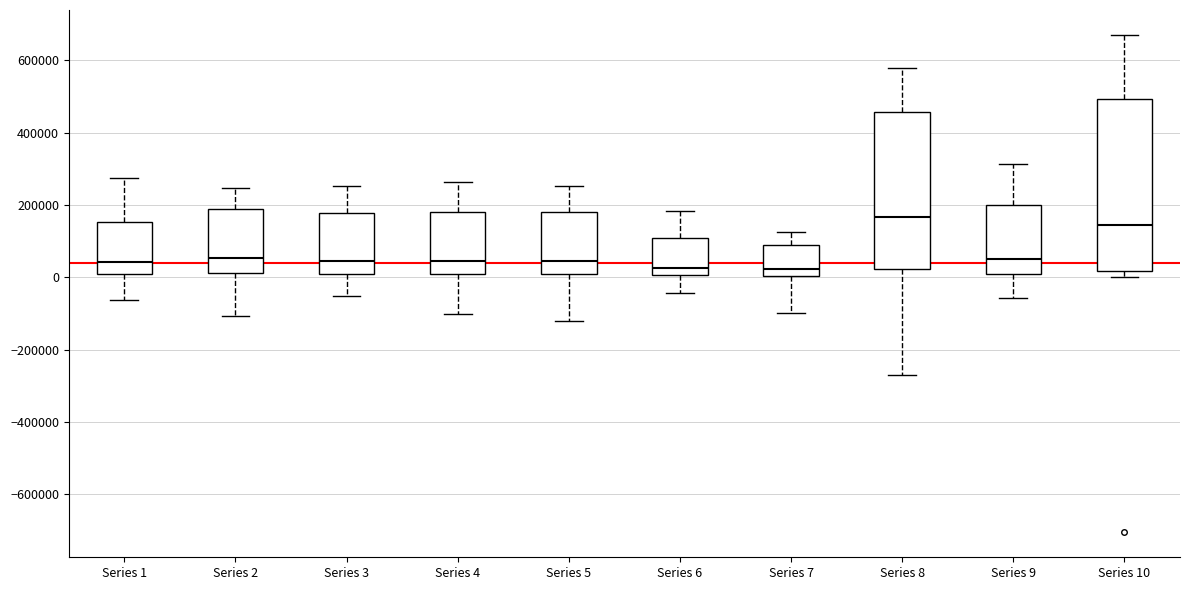

Reading left to right, transcribe this box plot: for each box, give where its median line is, the range the box spans, and where its two whiskers end, as read against the y-axis. The values are not printed on the chart, so give them approximately, as read against the axis.

Series 1: median 40000, box 0 to 160000, whiskers -60000 to 280000
Series 2: median 60000, box 20000 to 200000, whiskers -100000 to 240000
Series 3: median 40000, box 0 to 180000, whiskers -60000 to 260000
Series 4: median 40000, box 0 to 180000, whiskers -100000 to 260000
Series 5: median 40000, box 0 to 180000, whiskers -120000 to 260000
Series 6: median 20000, box 0 to 100000, whiskers -40000 to 180000
Series 7: median 20000, box 0 to 80000, whiskers -100000 to 120000
Series 8: median 160000, box 20000 to 460000, whiskers -280000 to 580000
Series 9: median 60000, box 0 to 200000, whiskers -60000 to 320000
Series 10: median 140000, box 20000 to 500000, whiskers 0 to 680000